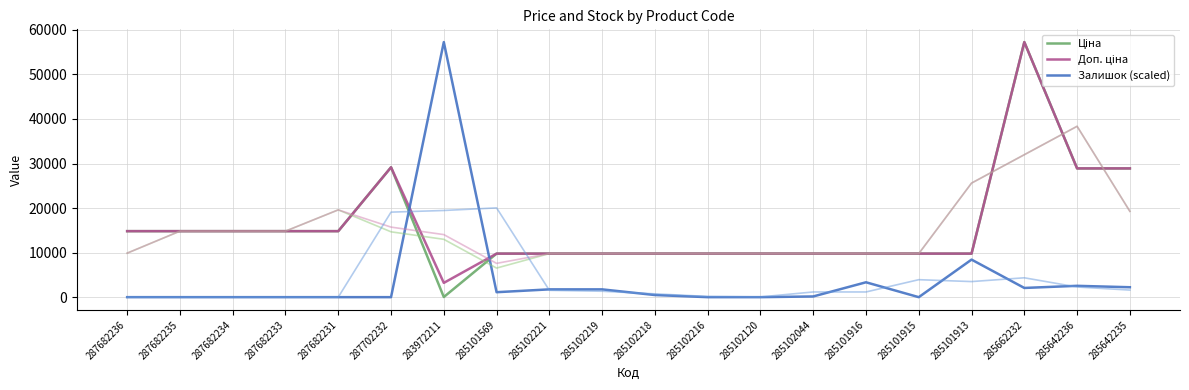

Which series has the widest spread of values?

Залишок (scaled)